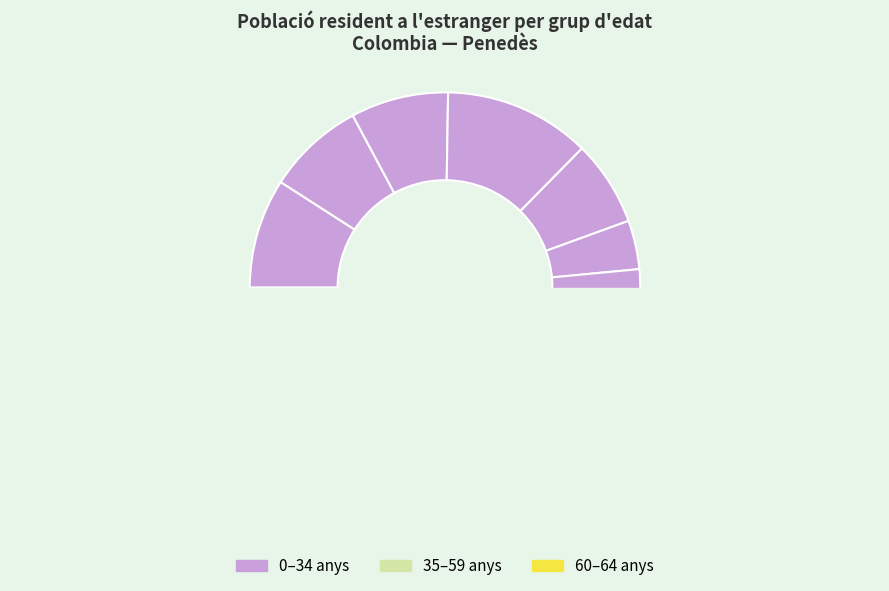

What percentage do De 15 a 19 anys and De 25 a 29 anys together represent?

16.2%